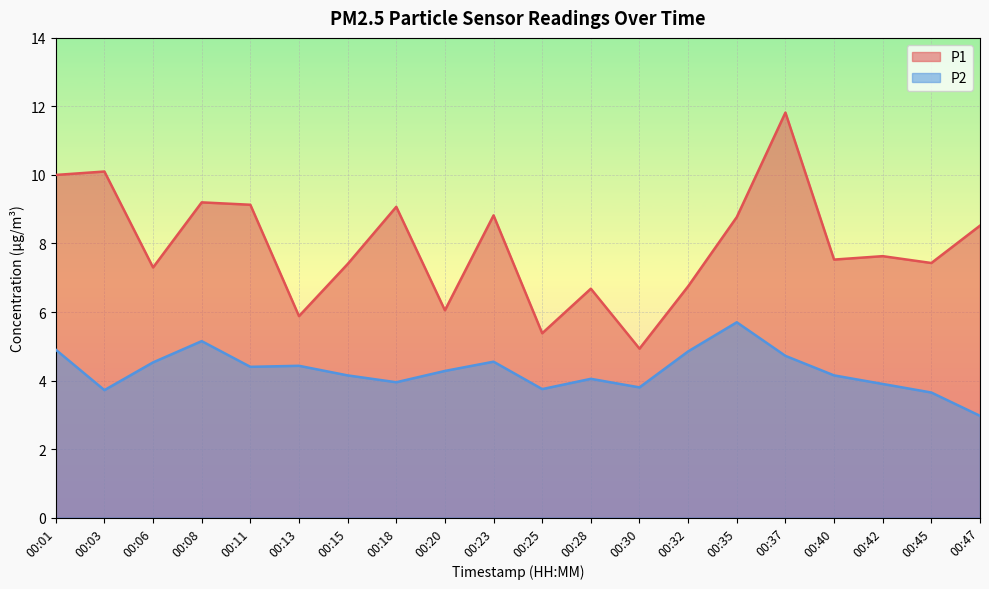

What are all the series names shown in the legend?

P1, P2